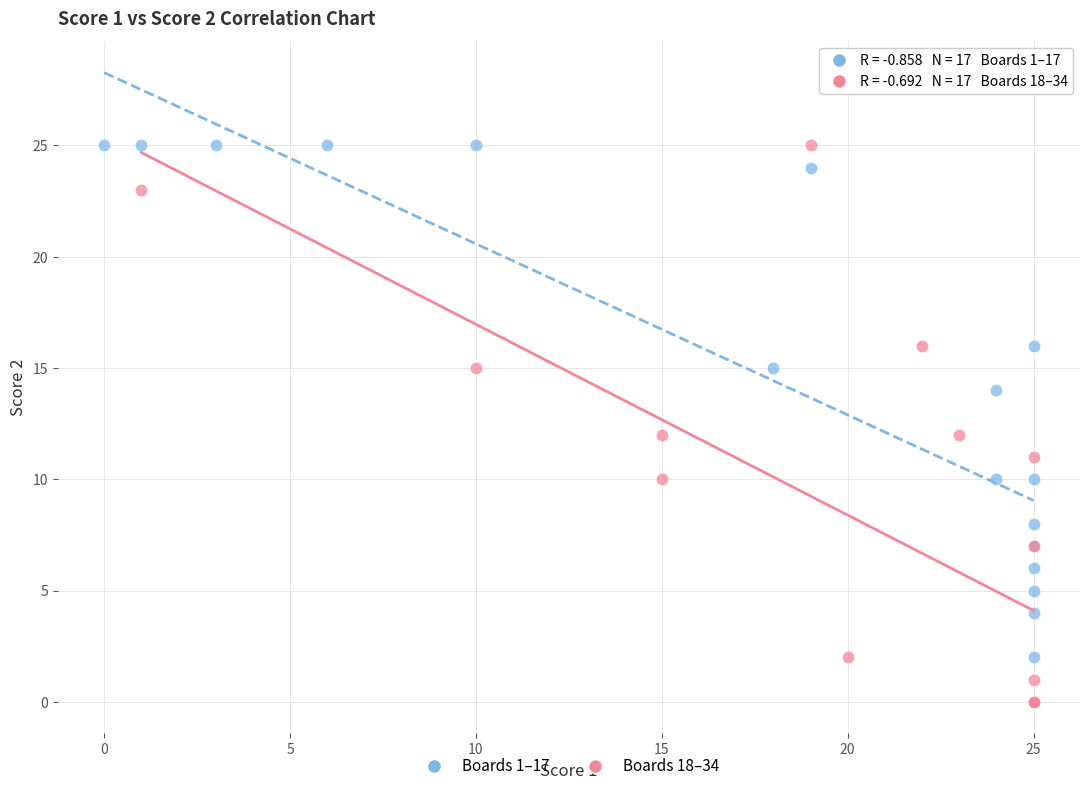

Which series has the largest Y range (max minus min)?

Boards 18–34